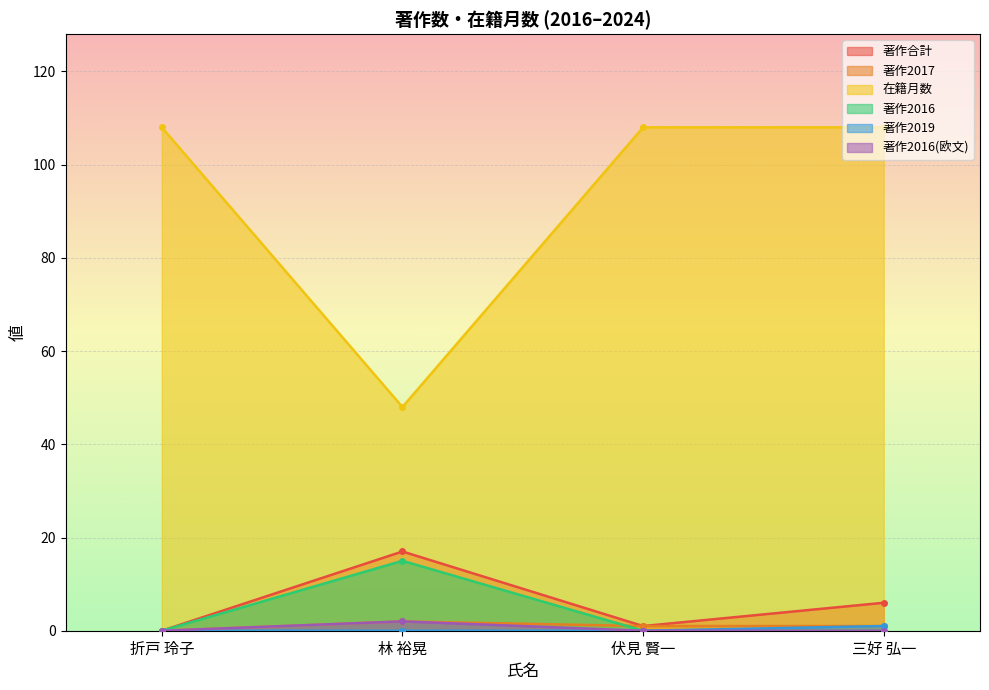

Rank the categories by 著作2017 value from lowest to highest.

折戸 玲子, 伏見 賢一, 三好 弘一, 林 裕晃